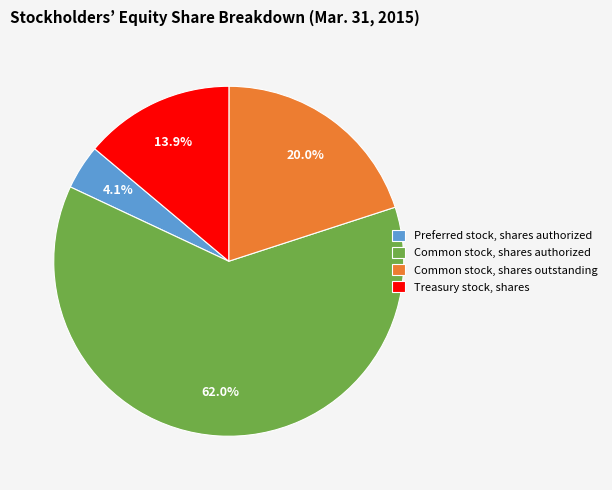

To the nearest percent, what portion does Common stock, shares authorized represent?

62%